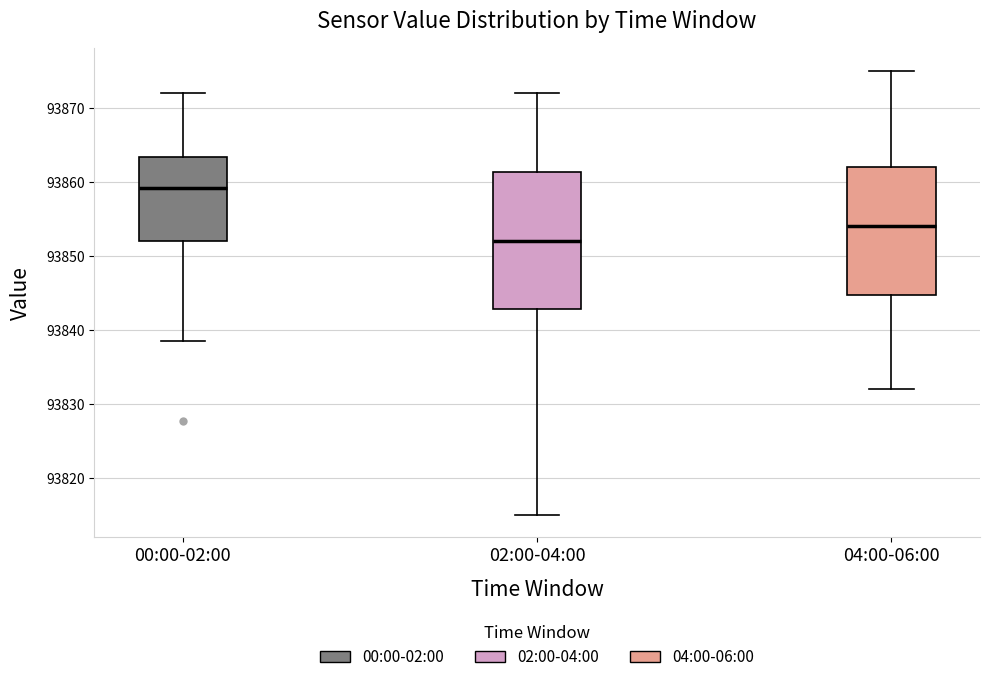

Comparing the boxes themselves (not the whiskers), which one is the tallest?

02:00-04:00